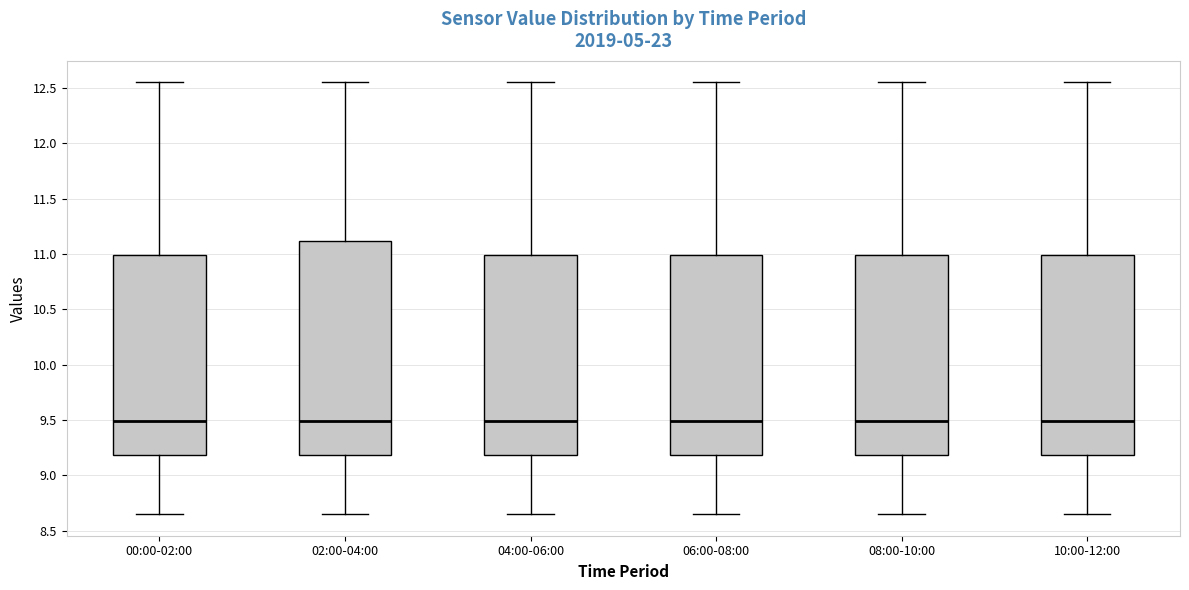

Reading left to right, transcribe this box plot: for each box, give where its median line is, the range the box spans, and where its two whiskers end, as read against the y-axis. The values are not printed on the chart, so give them approximately, as read against the axis.

00:00-02:00: median 9.50, box 9.20 to 11.00, whiskers 8.65 to 12.55
02:00-04:00: median 9.50, box 9.20 to 11.10, whiskers 8.65 to 12.55
04:00-06:00: median 9.50, box 9.20 to 11.00, whiskers 8.65 to 12.55
06:00-08:00: median 9.50, box 9.20 to 11.00, whiskers 8.65 to 12.55
08:00-10:00: median 9.50, box 9.20 to 11.00, whiskers 8.65 to 12.55
10:00-12:00: median 9.50, box 9.20 to 11.00, whiskers 8.65 to 12.55